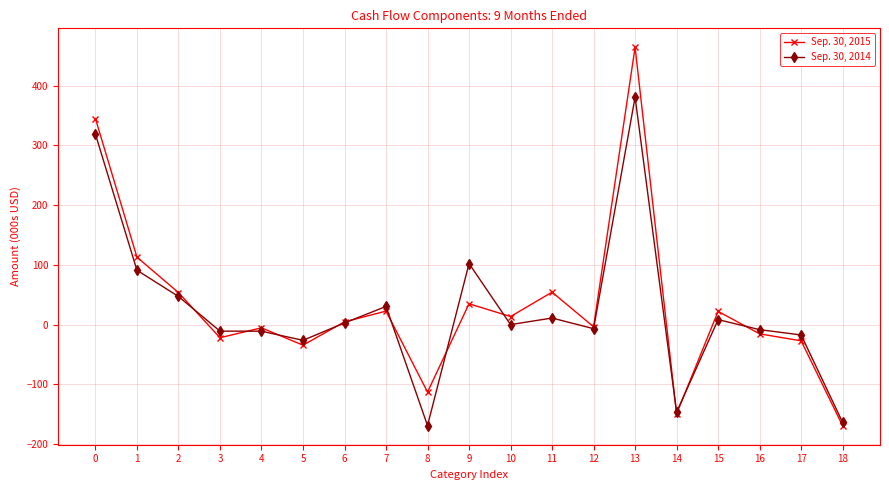

What is the value of the Sep. 30, 2014 point at the 9th from the left?

-168.7